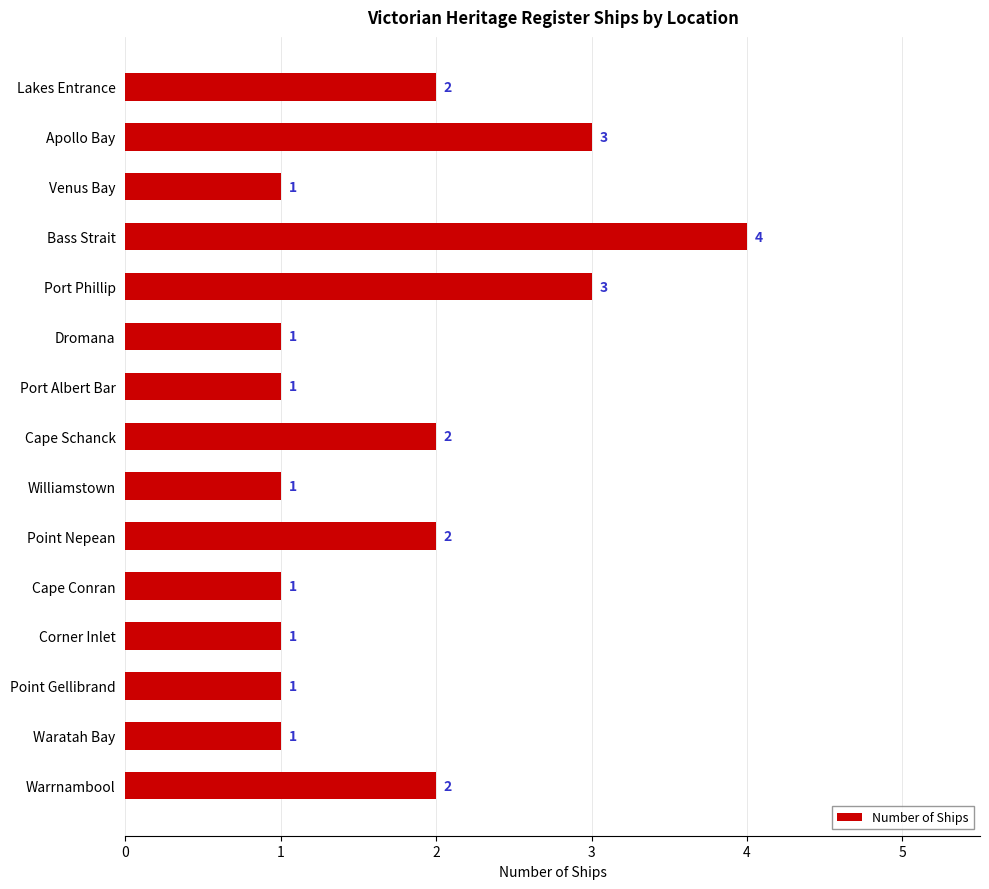

Which label corresponds to the largest value in the chart?

Bass Strait